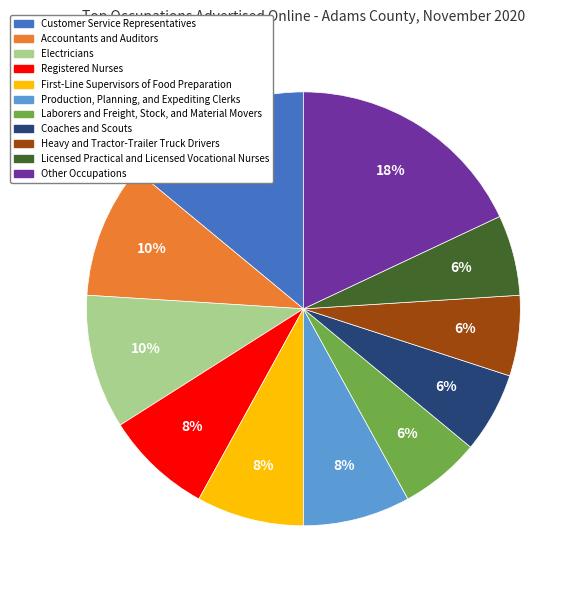

To the nearest percent, what percentage of the pie is Heavy and Tractor-Trailer Truck Drivers?

6%